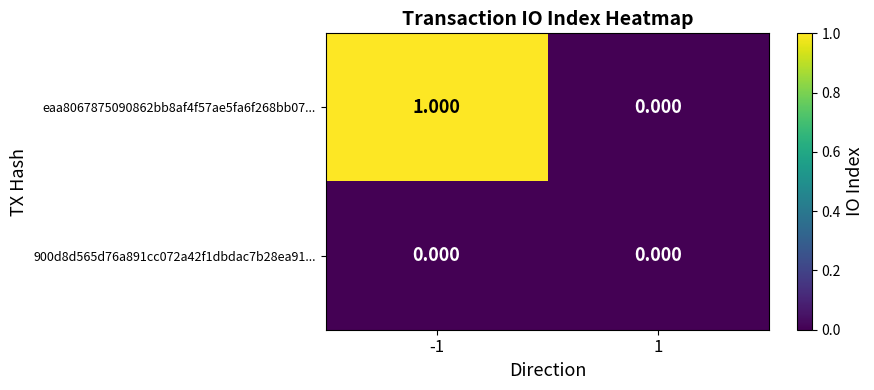

Reading left to right, extract all data points from this chart.

eaa8067875090862bb8af4f57ae5fa6f268bb07...: -1=1	1=0
900d8d565d76a891cc072a42f1dbdac7b28ea91...: -1=0	1=0